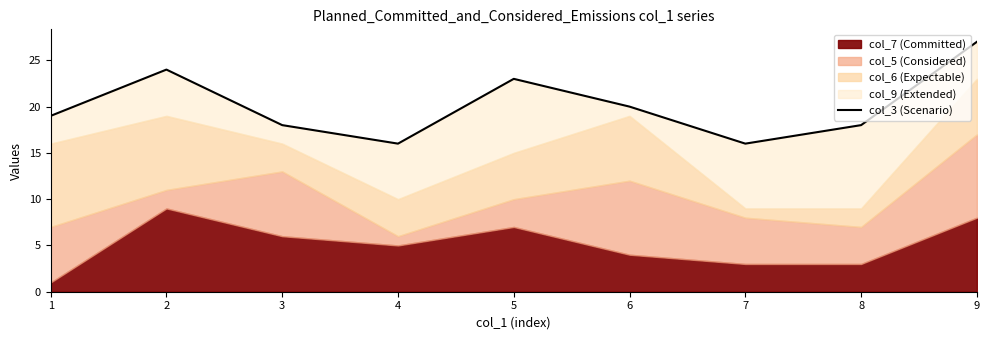

Which has a higher value, 6 or 1?

6